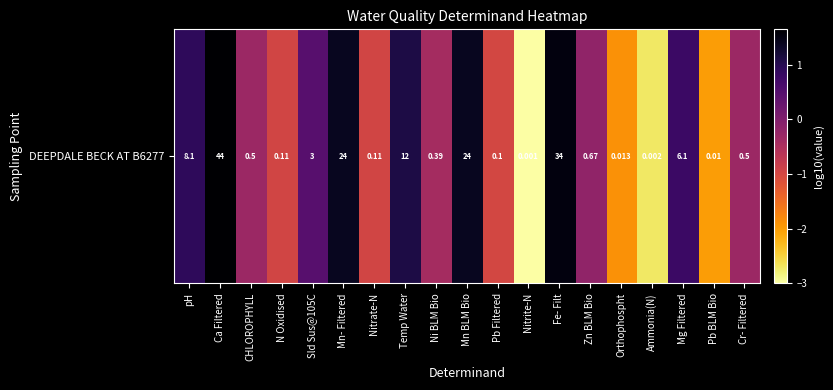

The value at Mg Filtered is 0.5. True or false?

False